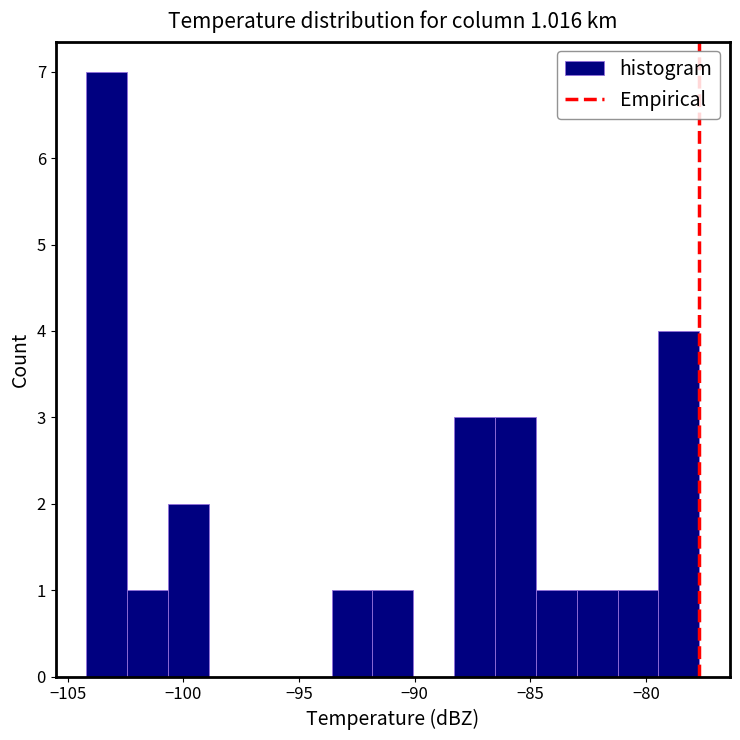

Read against the x-axis, roughly where is the centre of the tallest bar?

-103.5